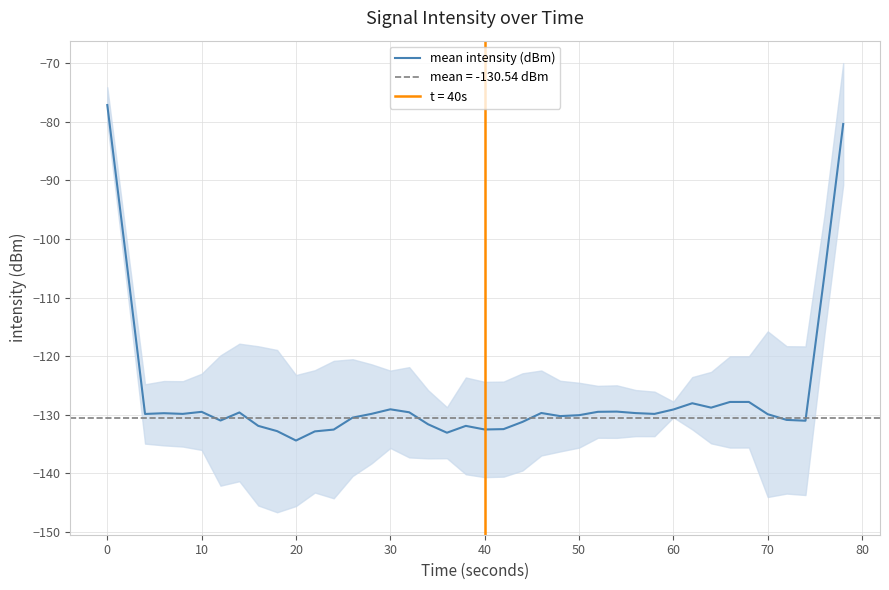

What is the highest value of the mean intensity (dBm) series?

-77.1